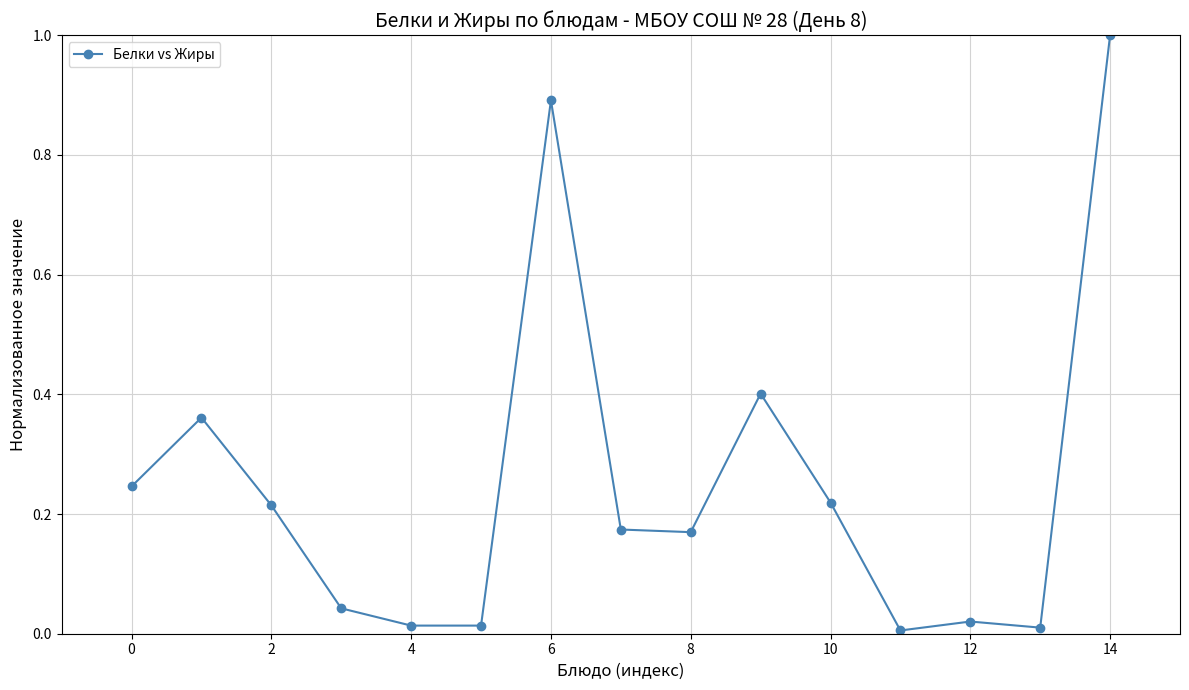

What is the maximum value shown in the chart?

1.0